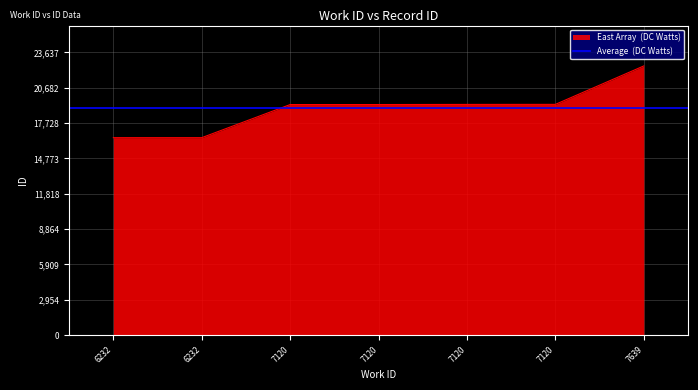

Which category has the lowest value across all series?

6232